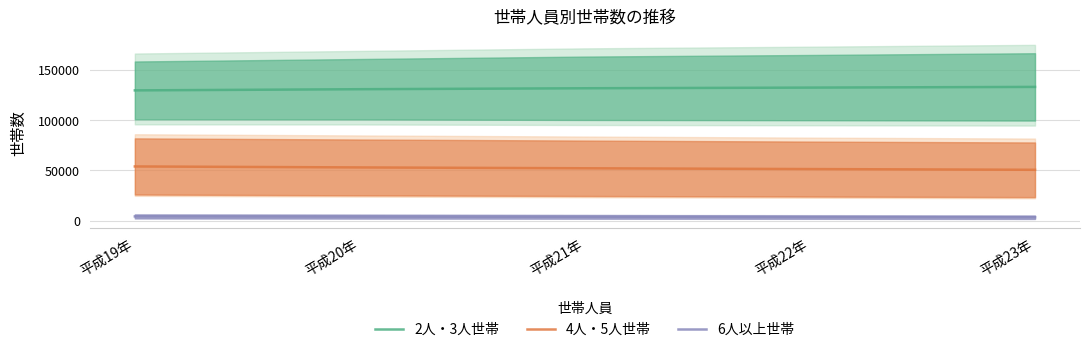

True or false: 4人・5人世帯 has a value of 82651.6 at 平成22年.

False